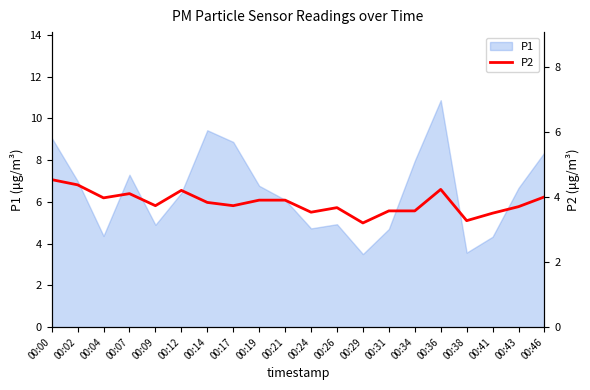

Is it true that P1 equals 14.2 at 00:36?

False